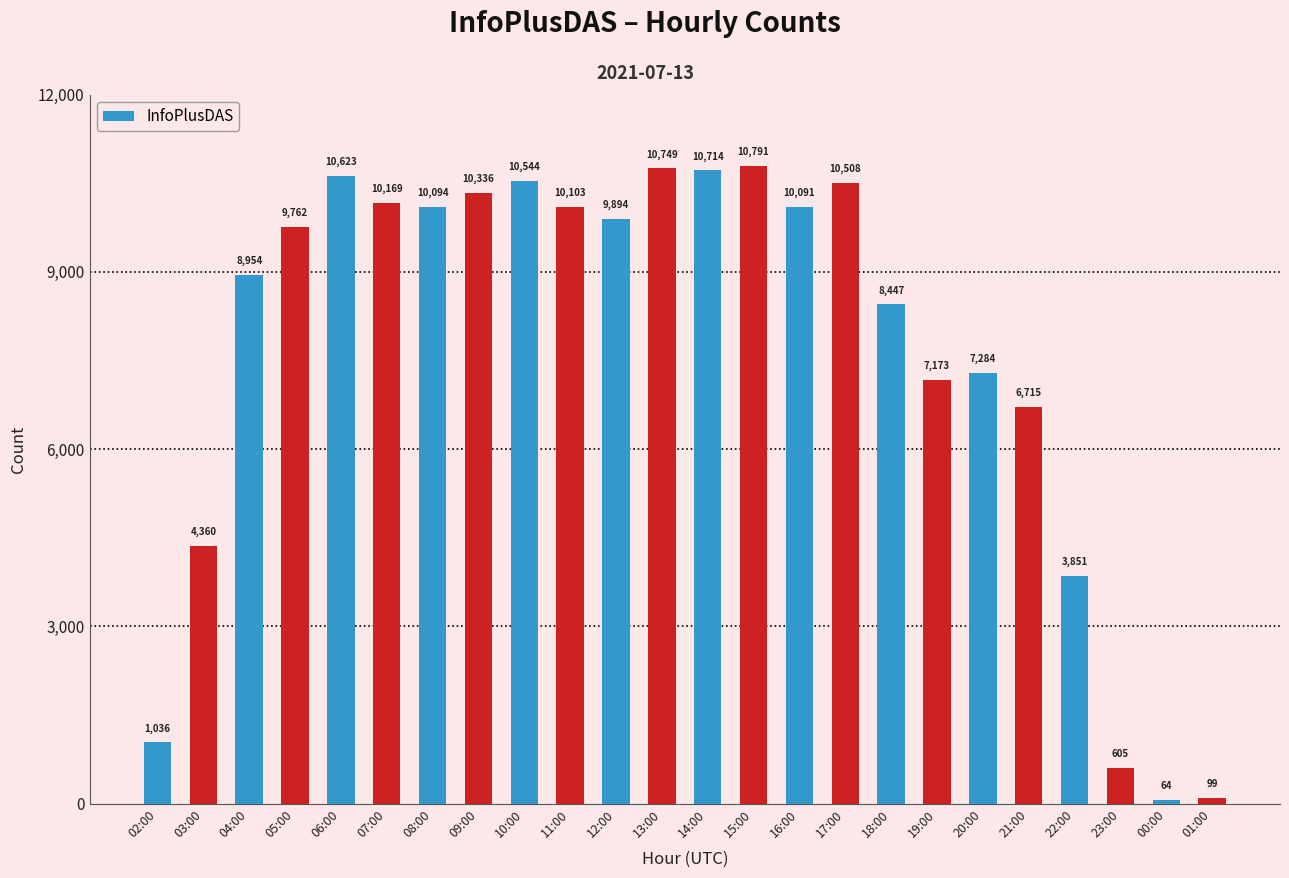

True or false: the data shows 17908 at 11:00.

False